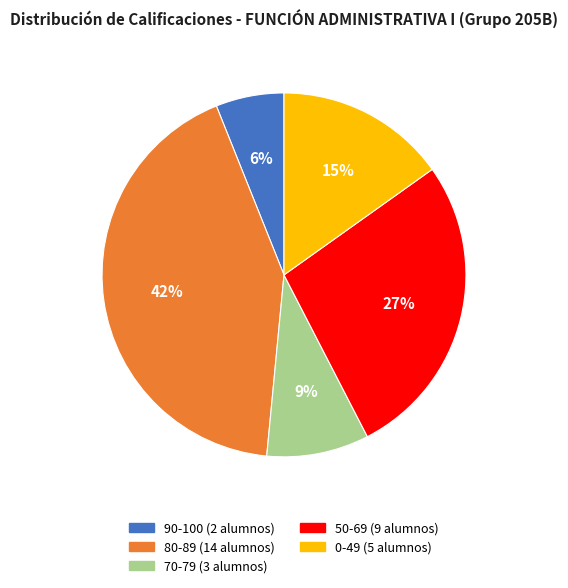

How many segments does this pie chart have?

5